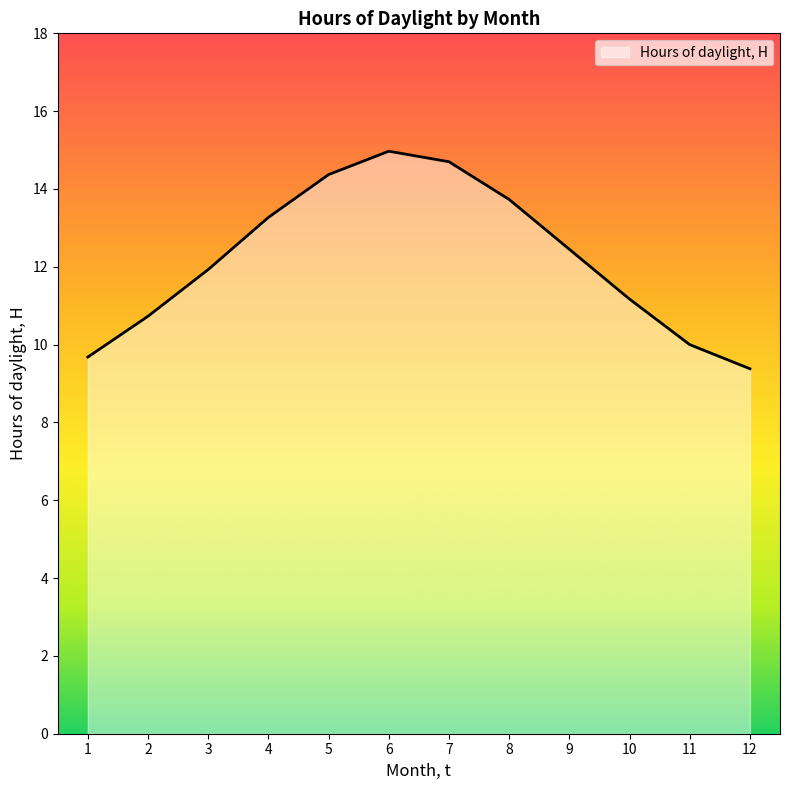

What is the sum of all values?

146.4